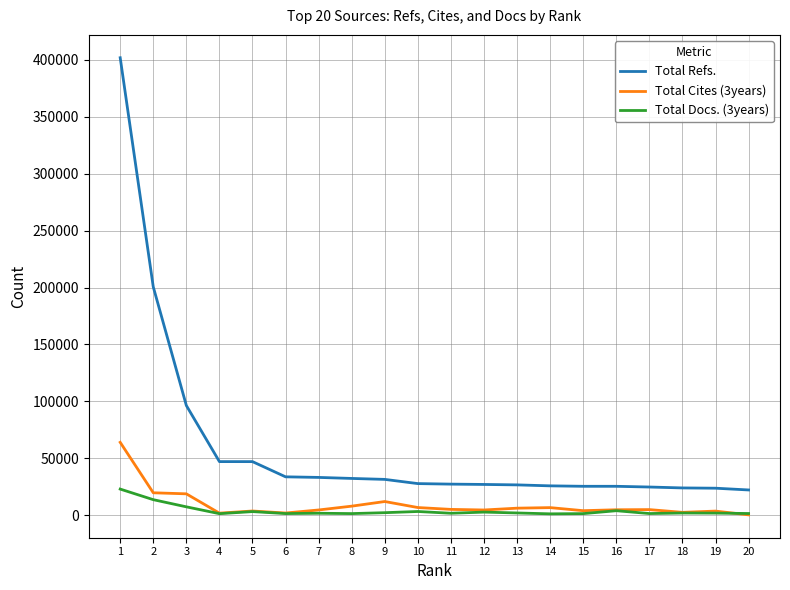

What is the minimum value for Total Refs.?

22120